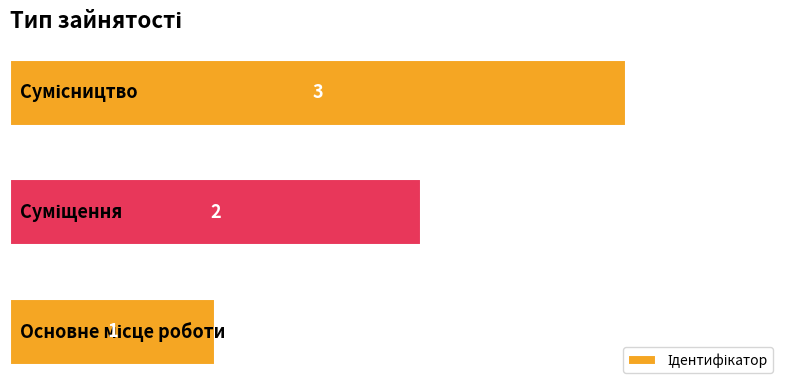

How many values are below 2?

1